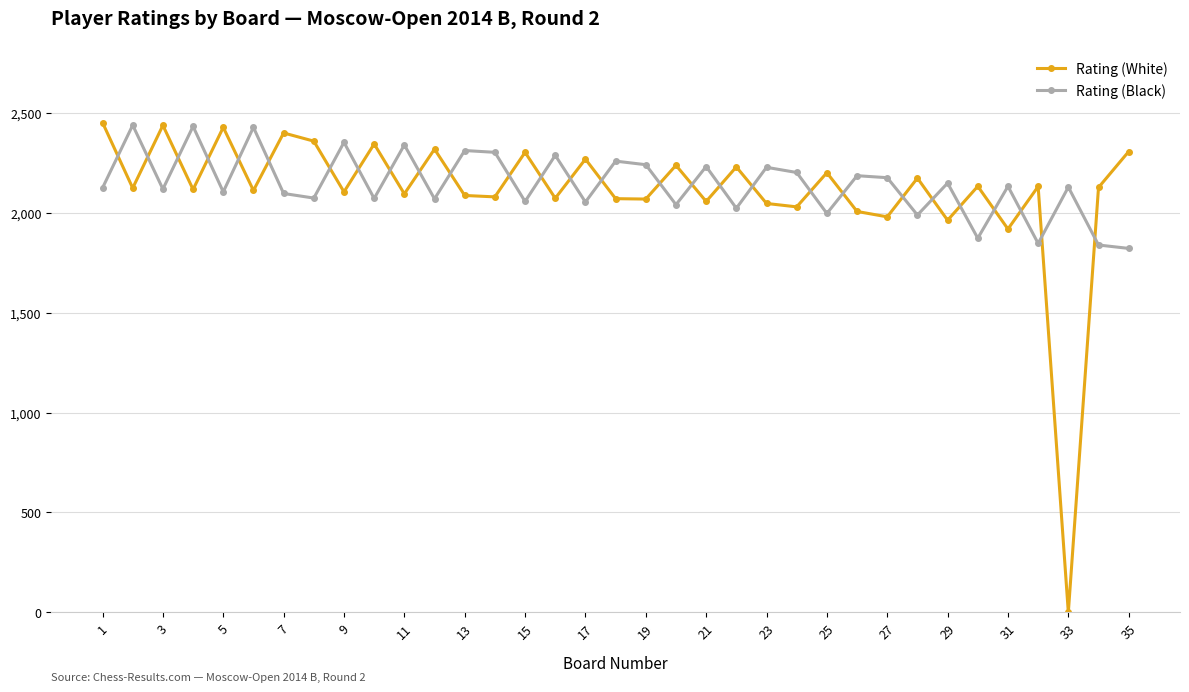

What is the difference between the second highest and second lowest values in the Rating (Black) series?

594